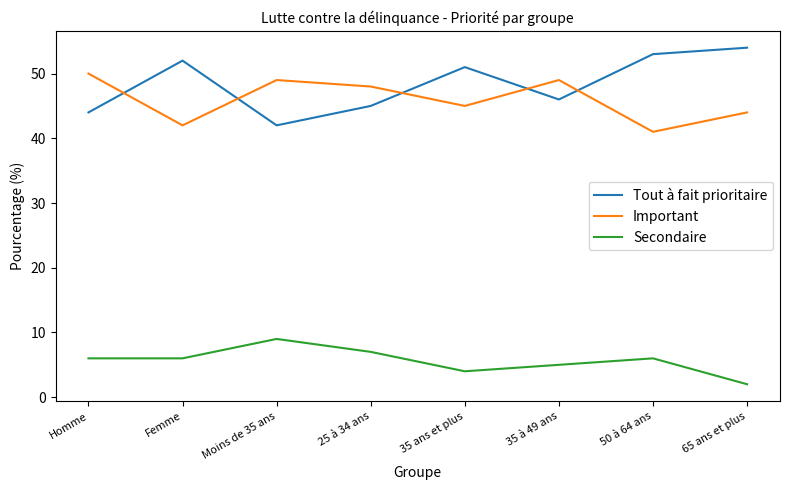

Reading right to left, list all the values displayed in this chart.

Tout à fait prioritaire: 54	53	46	51	45	42	52	44
Important: 44	41	49	45	48	49	42	50
Secondaire: 2	6	5	4	7	9	6	6